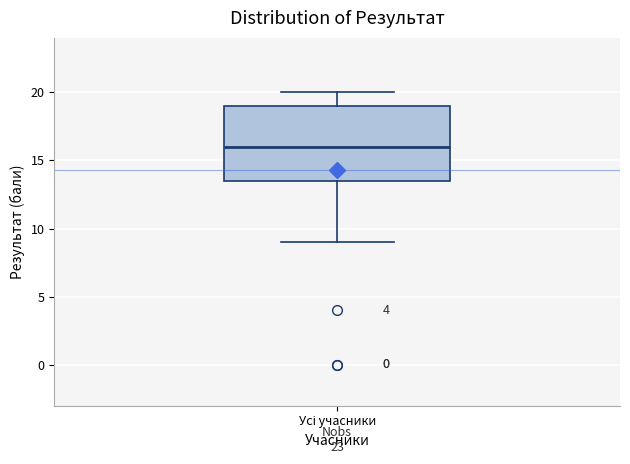

Read this box plot against the y-axis: the position of the median line, the range covered by the box, and the ends of both whiskers. The values are not printed on the chart, so give them approximately, as read against the axis.

median 16.0, box 13.5 to 19.0, whiskers 9.0 to 20.0